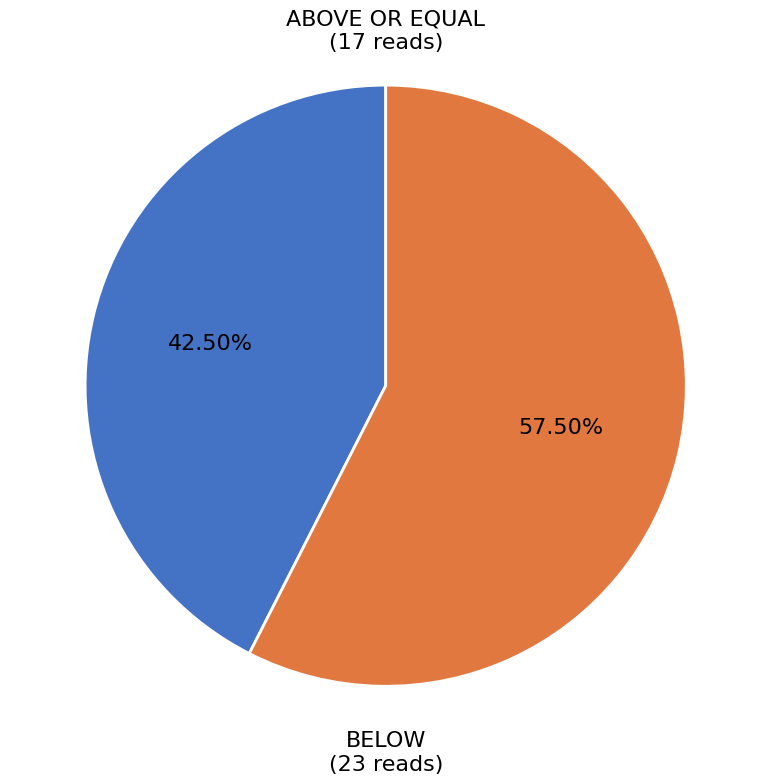

Does any single category account for the majority?

Yes